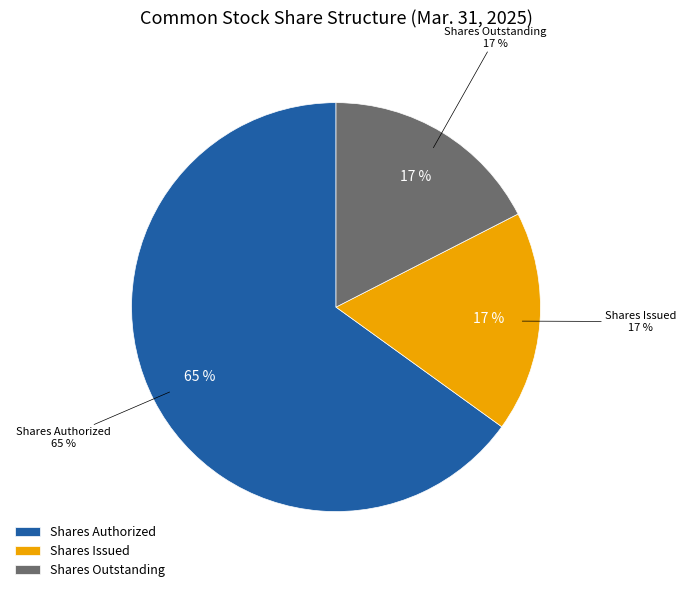

The Common Stock, shares authorized slice represents 59% of the pie. True or false?

False